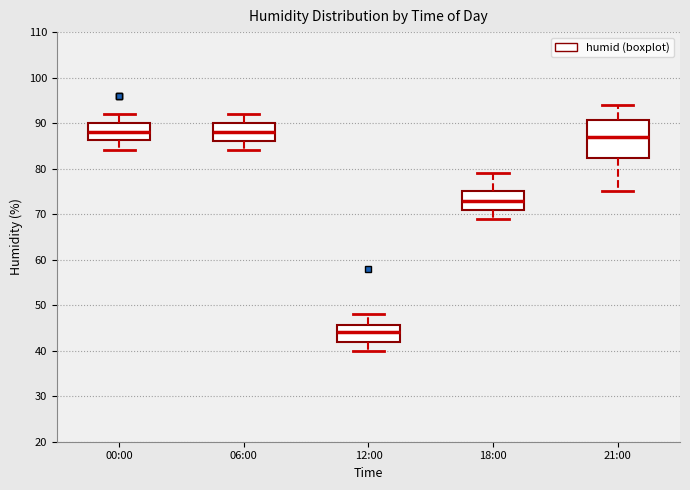

Comparing the boxes themselves (not the whiskers), which one is the tallest?

21:00